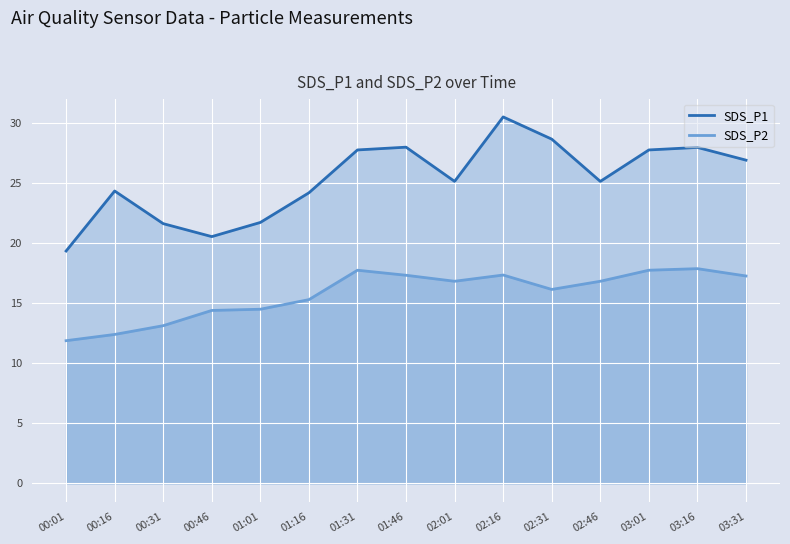

Reading left to right, what are all the values shown in this chart?

SDS_P1: 19.4	24.4	21.6	20.6	21.7	24.2	27.8	28.0	25.1	30.5	28.7	25.1	27.8	28.0	26.9
SDS_P2: 11.9	12.4	13.1	14.4	14.5	15.3	17.8	17.3	16.8	17.4	16.1	16.8	17.8	17.9	17.3